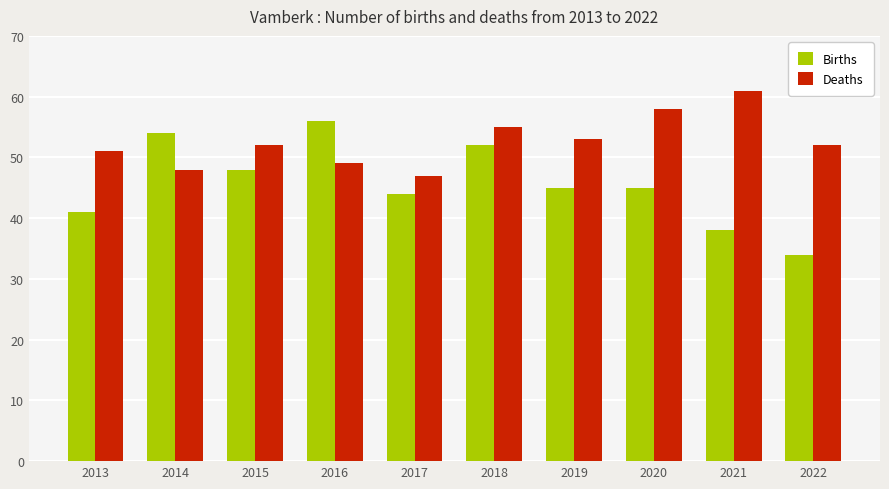

At 2019, list the series in order from largest to smallest.

Deaths, Births